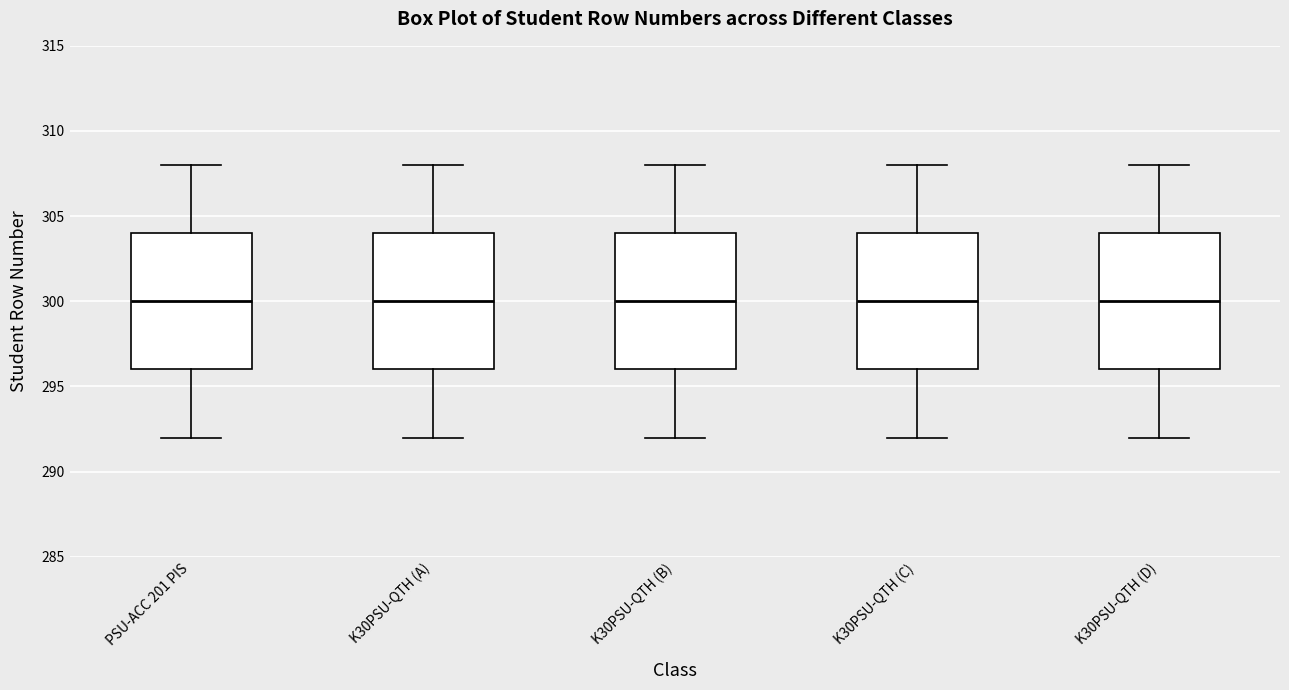

Reading left to right, transcribe this box plot: for each box, give where its median line is, the range the box spans, and where its two whiskers end, as read against the y-axis. The values are not printed on the chart, so give them approximately, as read against the axis.

PSU-ACC 201 PIS: median 300, box 296 to 304, whiskers 292 to 308
K30PSU-QTH (A): median 300, box 296 to 304, whiskers 292 to 308
K30PSU-QTH (B): median 300, box 296 to 304, whiskers 292 to 308
K30PSU-QTH (C): median 300, box 296 to 304, whiskers 292 to 308
K30PSU-QTH (D): median 300, box 296 to 304, whiskers 292 to 308